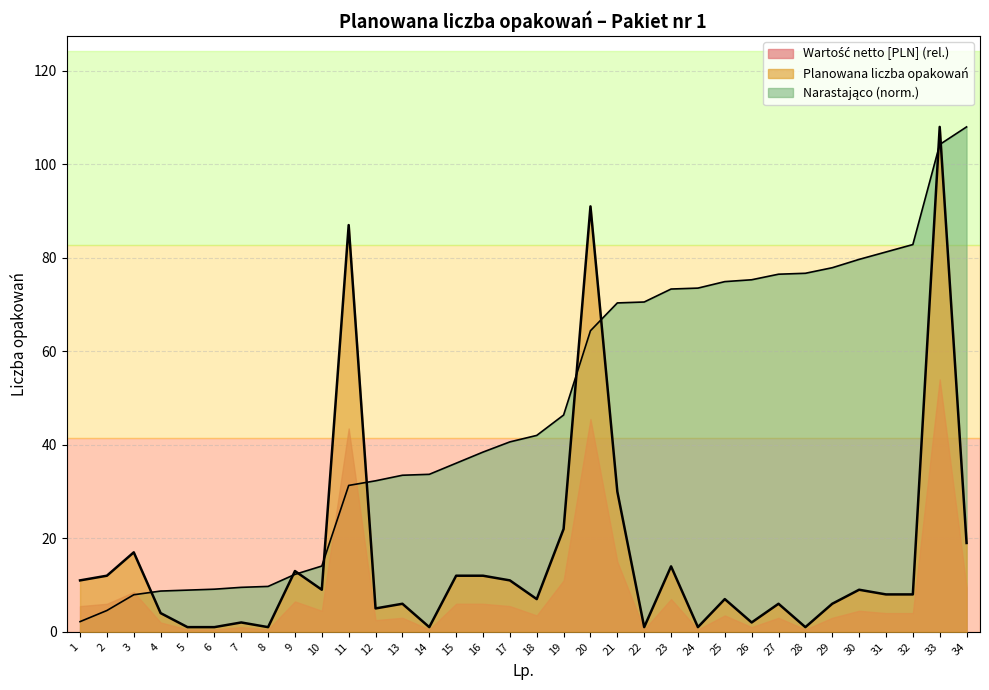

What is the spread (max minus min) of values at 3?

9.1